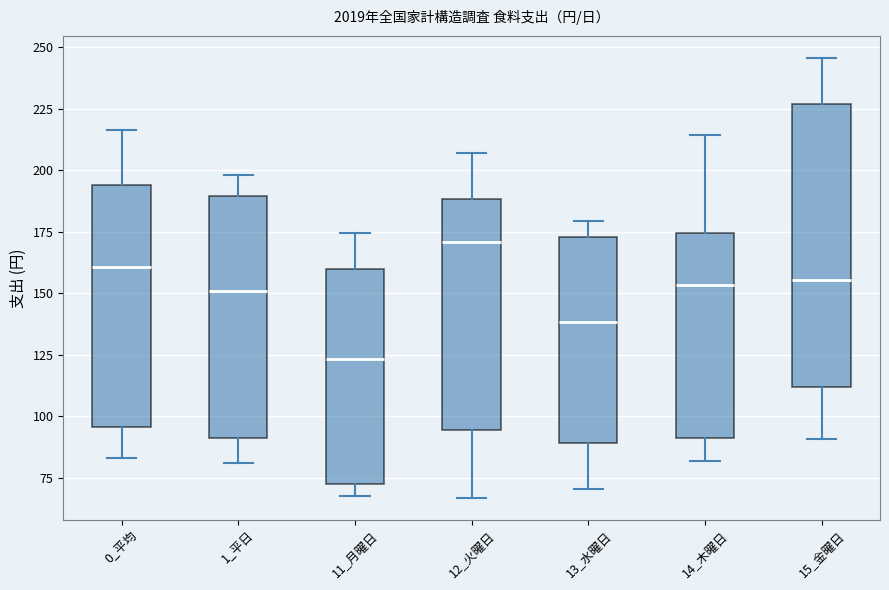

Which box is the tallest, from its lower edge to its upper edge?

15_金曜日